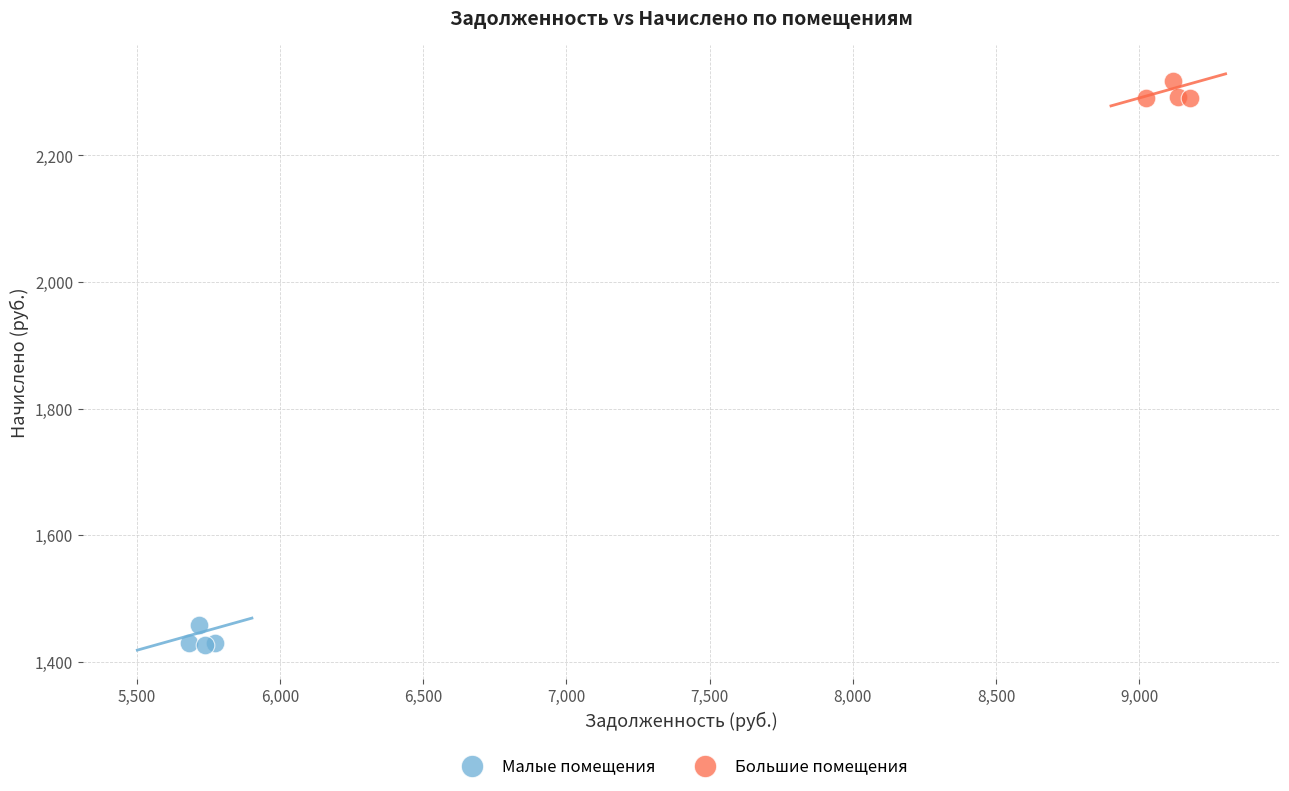

What are all the series names shown in the legend?

Малые помещения, Большие помещения